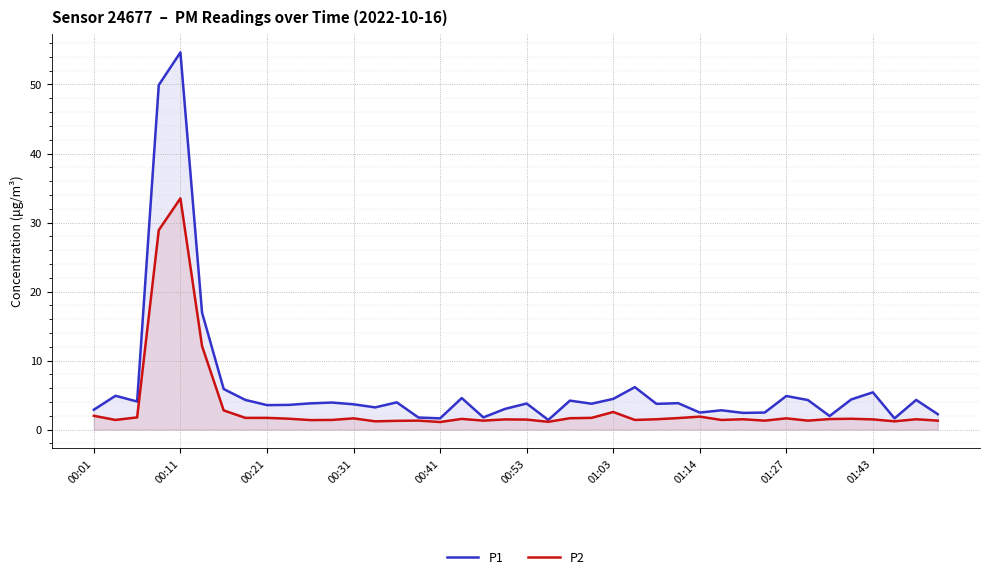

Is it true that P1 equals 1.4 at 21?

True